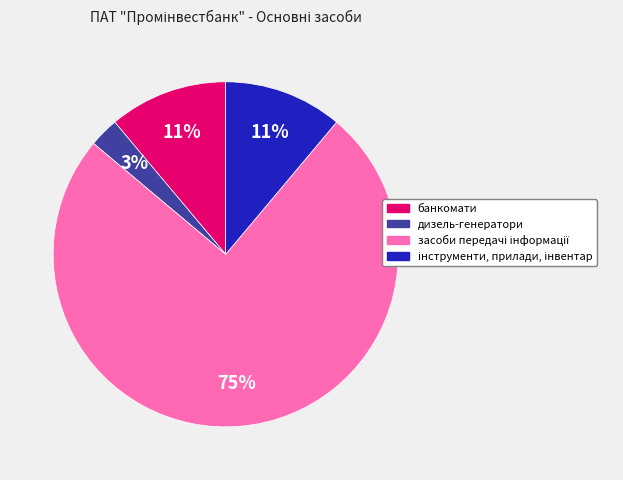

Which slice is the smallest?

дизель-генератори